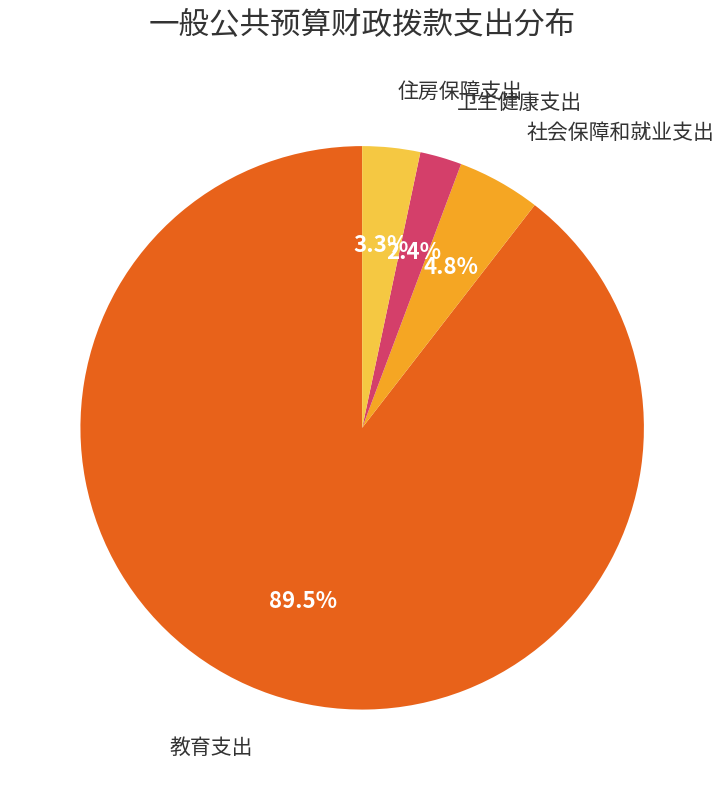

Is there any slice that represents more than half of the pie?

Yes